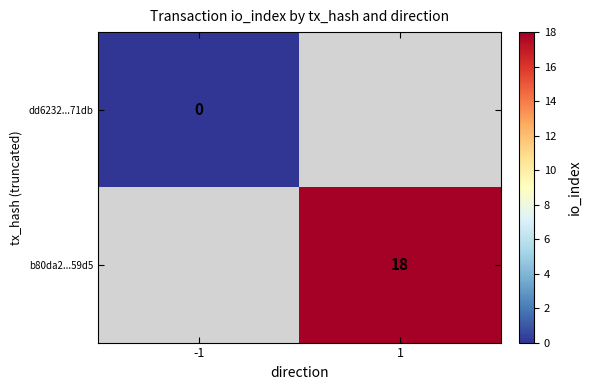

The value of b80da2...59d5 at 1 is 24. True or false?

False